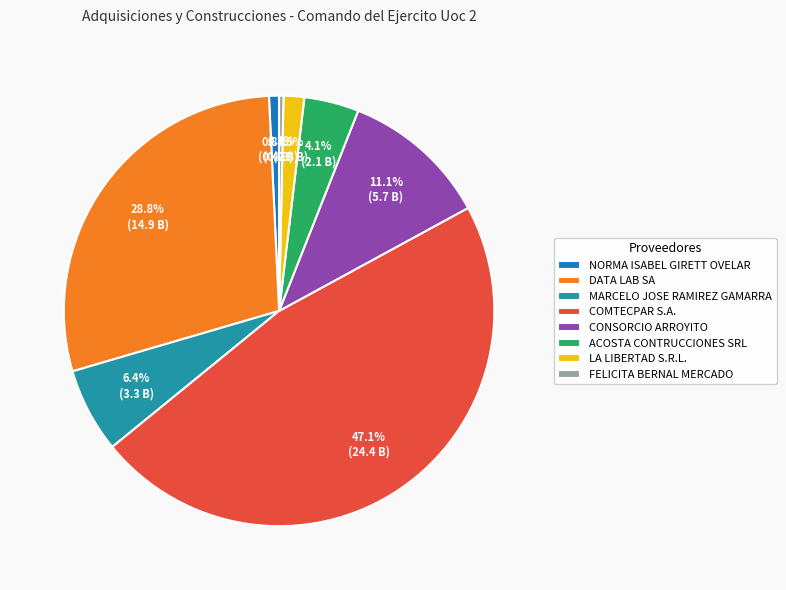

Is FELICITA BERNAL MERCADO the majority of the pie?

No